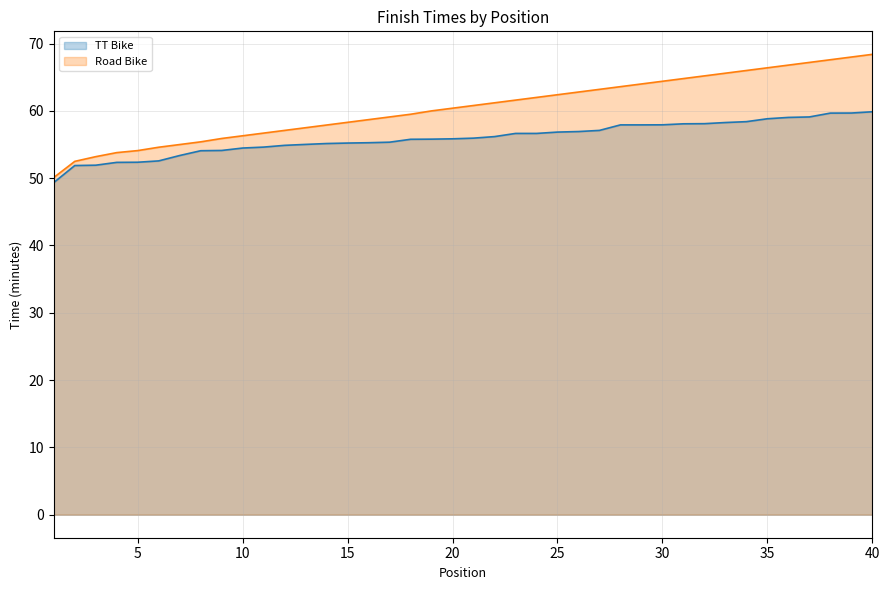

What is the smallest value displayed?

49.4